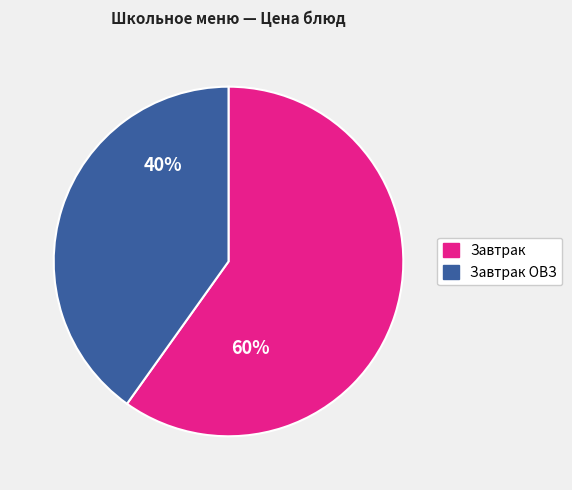

True or false: Завтрак ОВЗ accounts for 40% of the total.

True